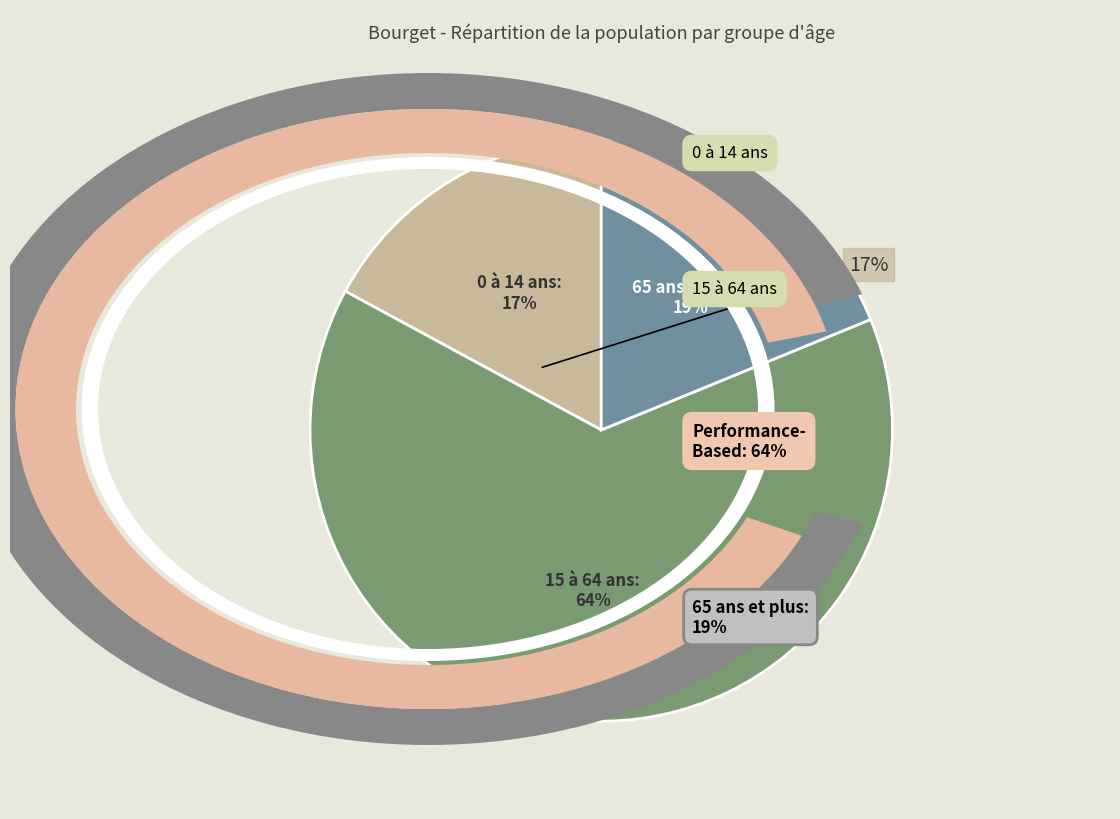

The 65 ans et plus slice represents 19% of the pie. True or false?

True